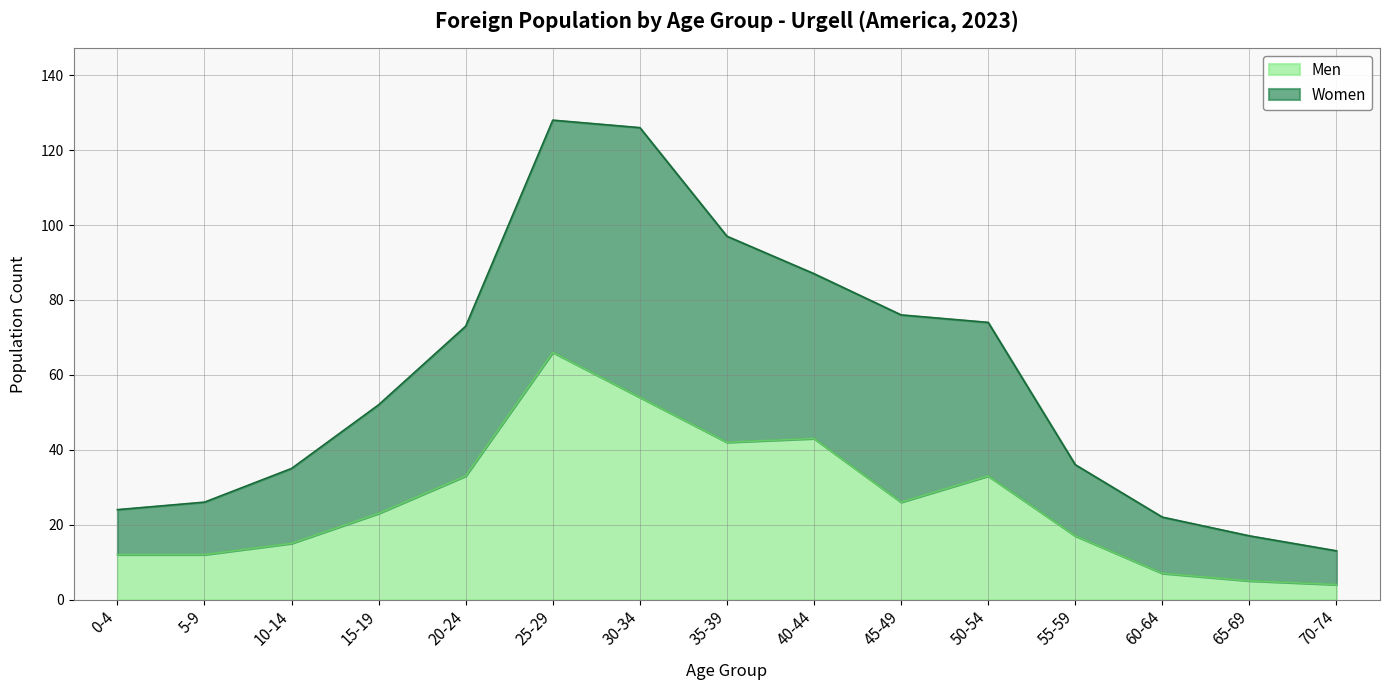

What is the smallest value displayed?

4